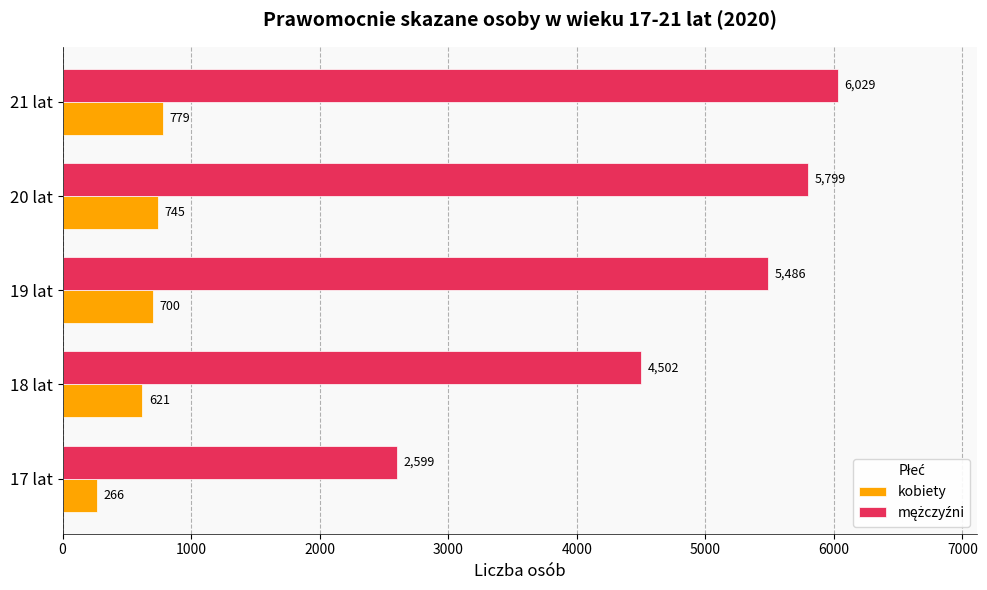

At which label does kobiety reach its minimum?

17 lat